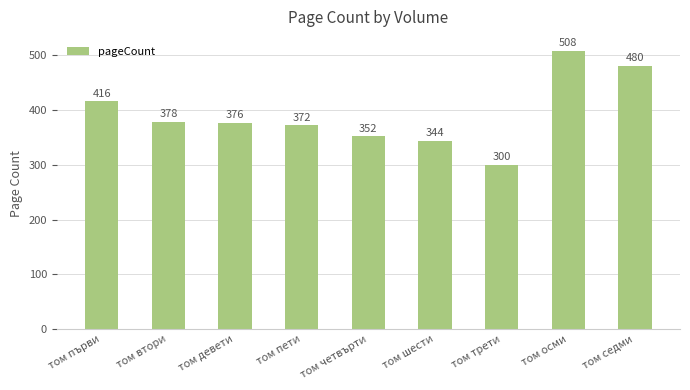

How many data points are less than 376?

4